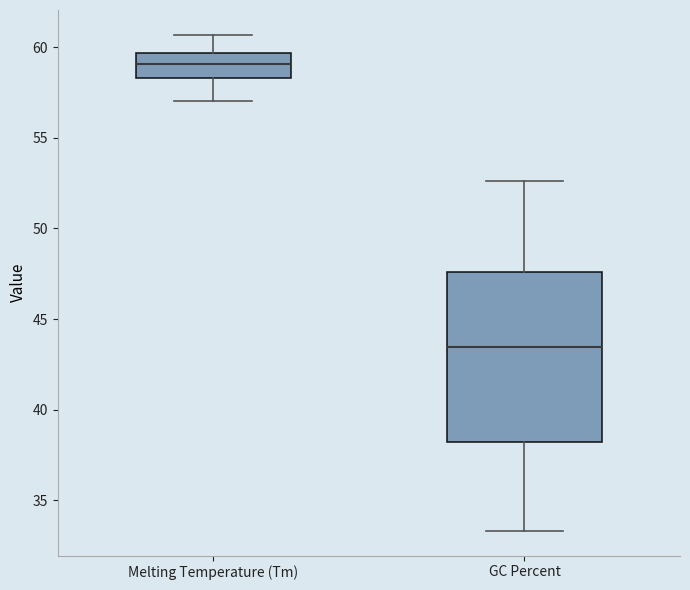

Reading left to right, read every box against the y-axis: the position of its median line, the range the box covers, and the ends of its whiskers. The values are not printed on the chart, so give them approximately, as read against the axis.

Melting Temperature (Tm): median 59.0, box 58.5 to 59.5, whiskers 57.0 to 60.5
GC Percent: median 43.5, box 38.0 to 47.5, whiskers 33.5 to 52.5